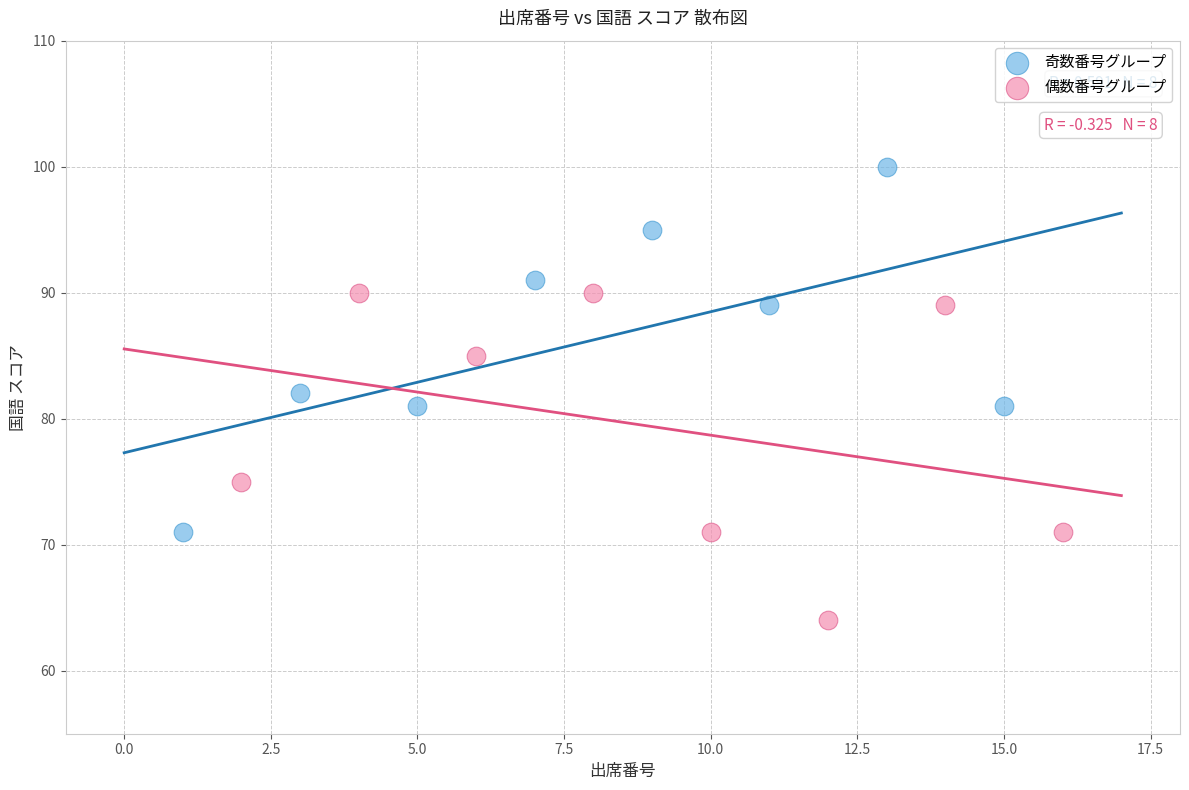

Which series contains the lowest Y value?

偶数番号グループ